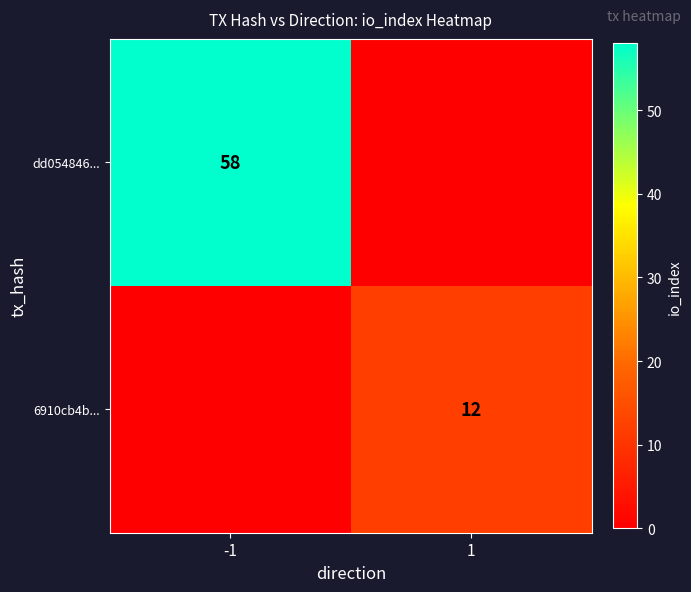

What is the maximum value shown in the chart?

58